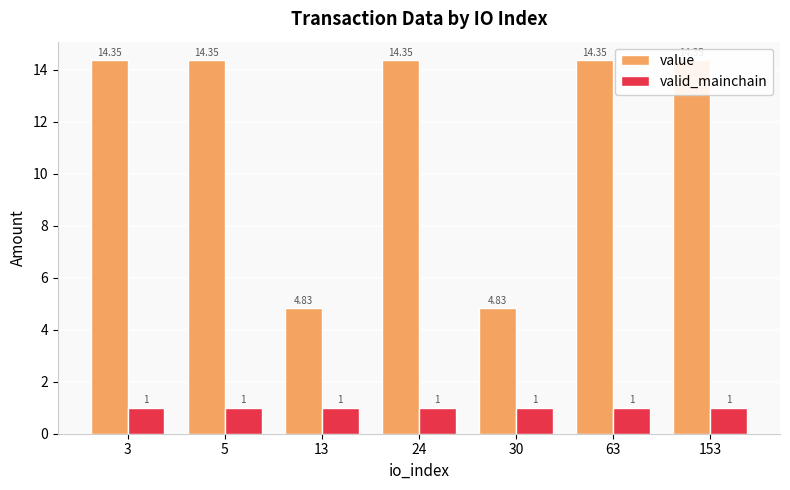

Does the chart contain any negative values?

No